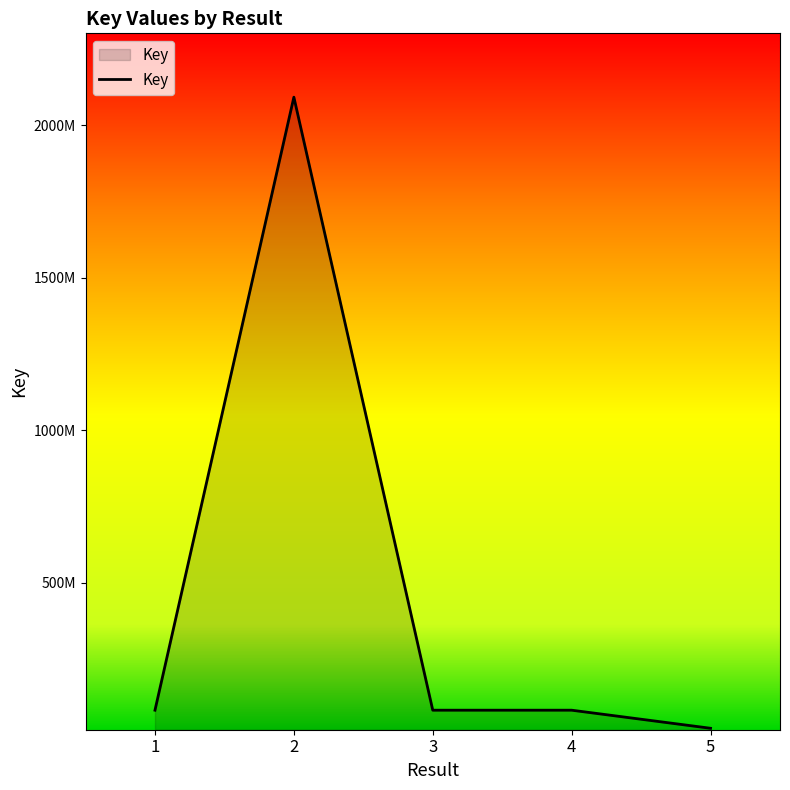

Does the chart have visible grid lines?

No